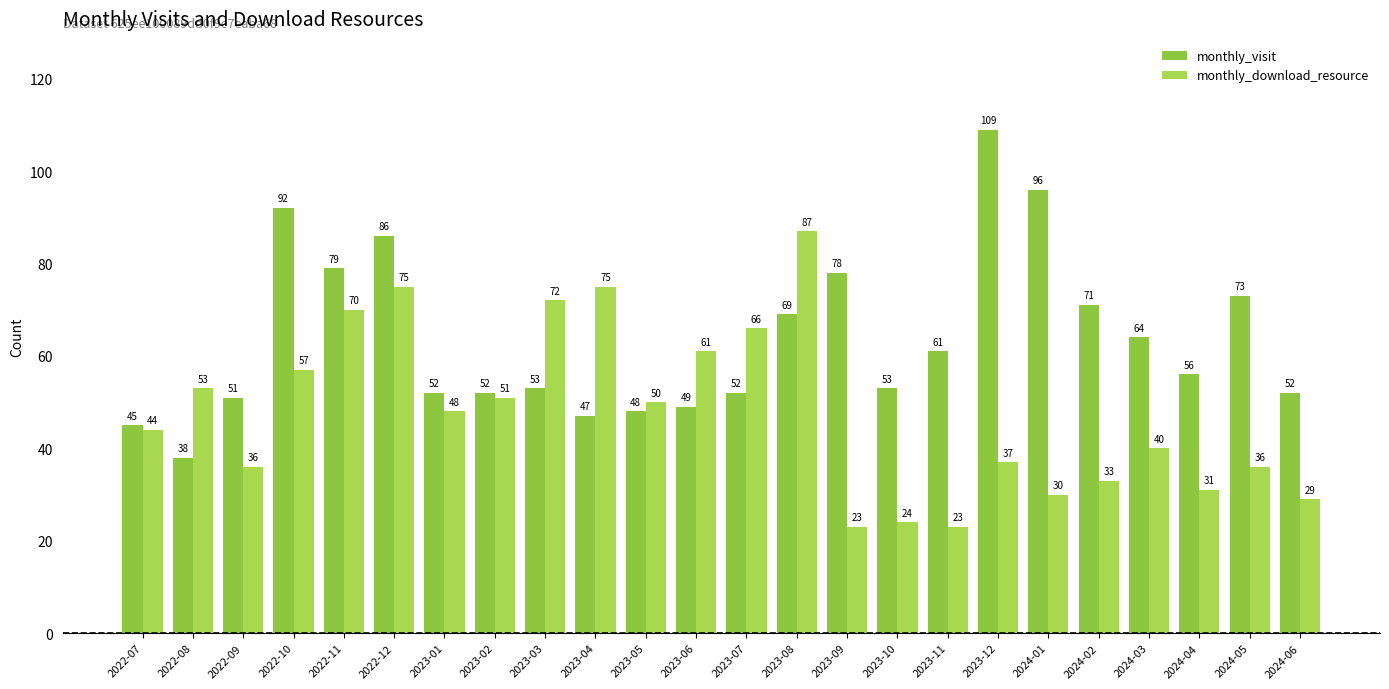

What are all the series names shown in the legend?

monthly_visit, monthly_download_resource